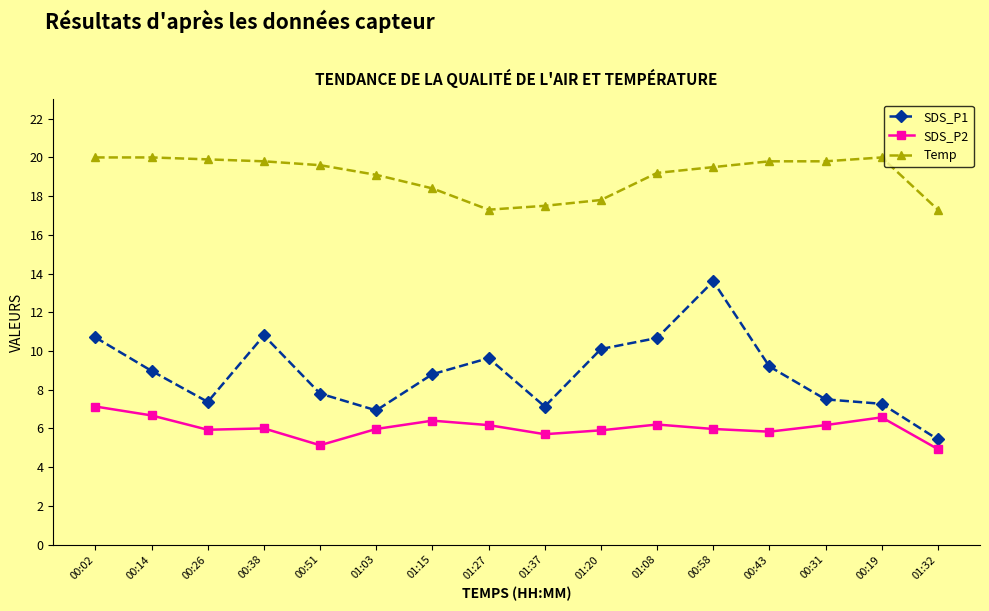

True or false: SDS_P2 has more than 2 interior local peaks.

True